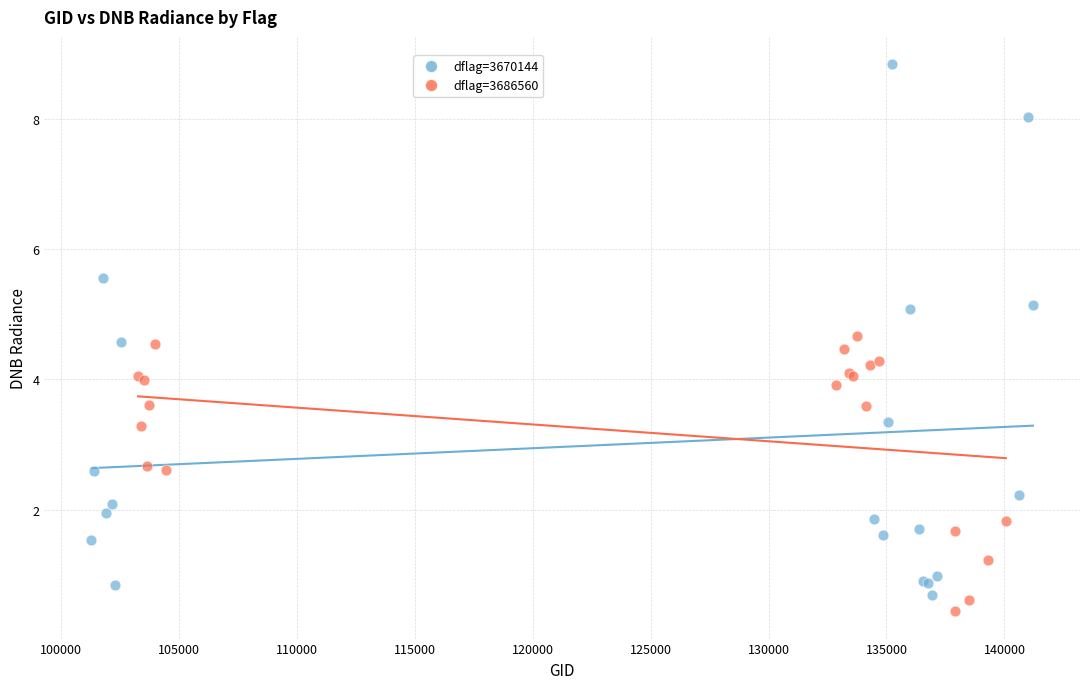

Which series has the largest Y range (max minus min)?

dflag=3670144